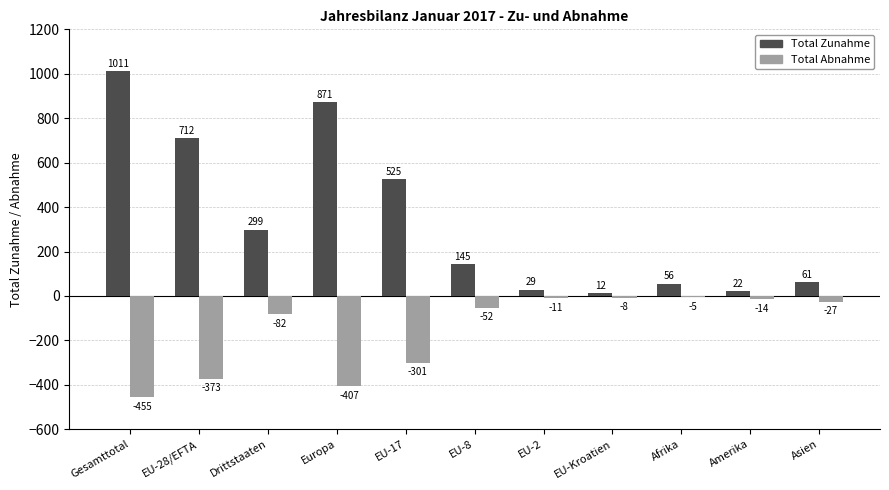

Which category has the highest value in the Total Abnahme series?

Afrika